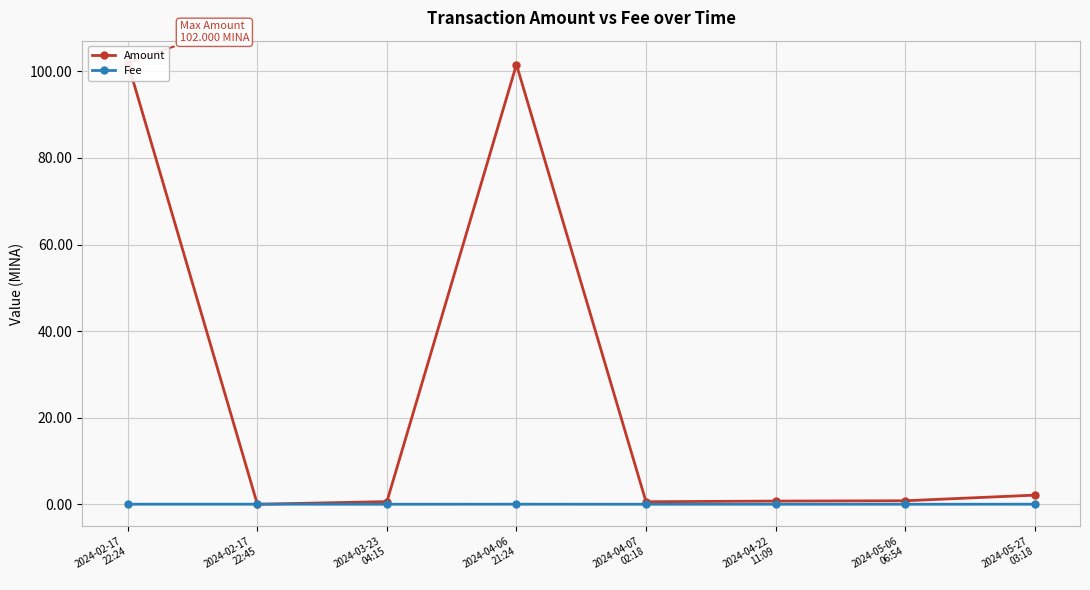

What is the difference between the Amount values at 2024-04-22
11:09 and 2024-02-17
22:45?

0.7